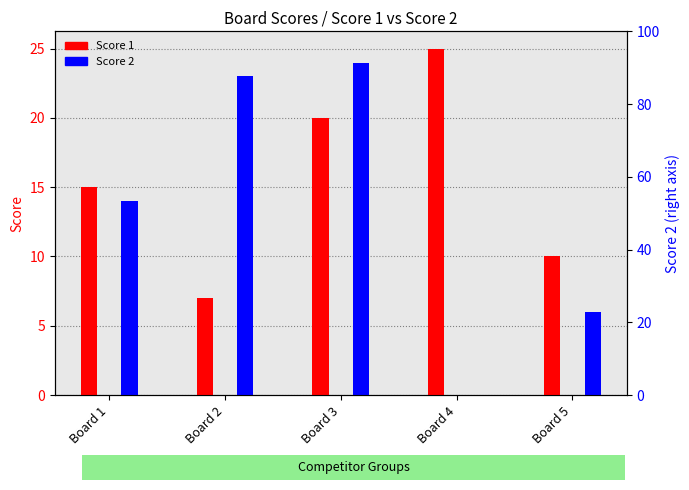

At which label does Score 2 reach its peak?

Board 3